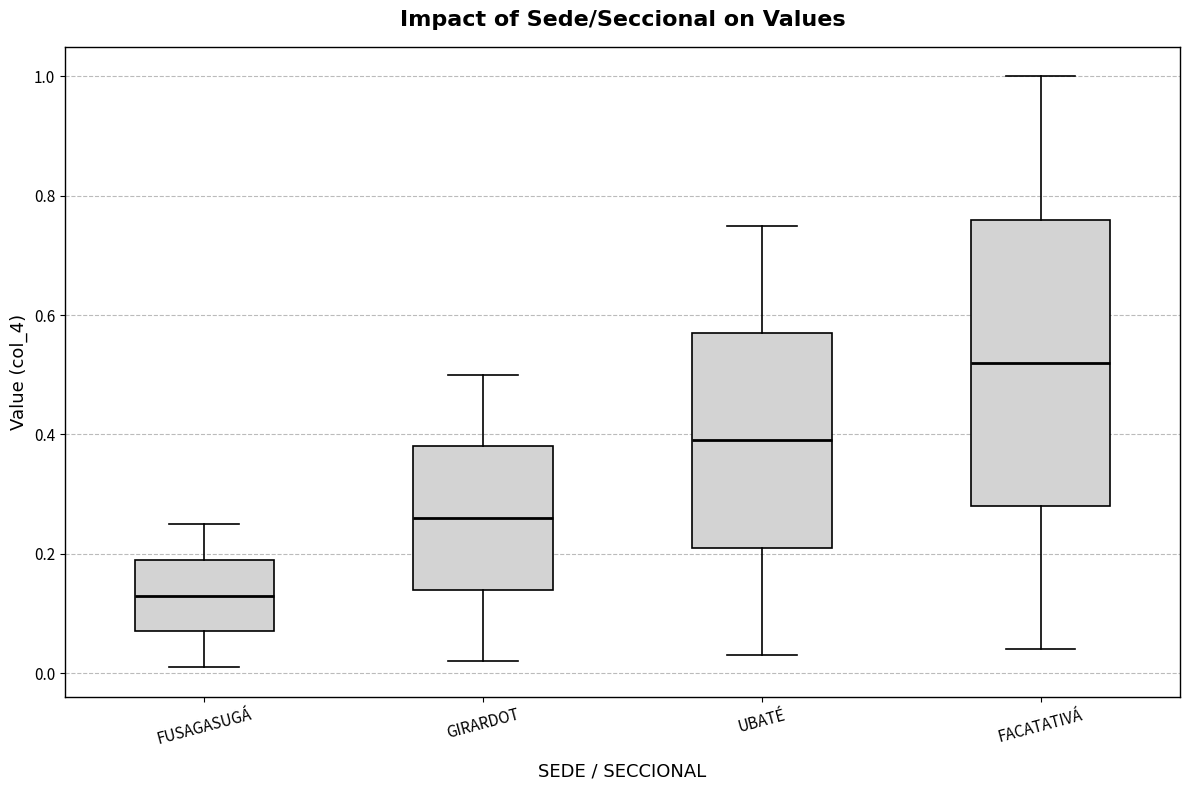

Which box has the lowest median line?

FUSAGASUGÁ